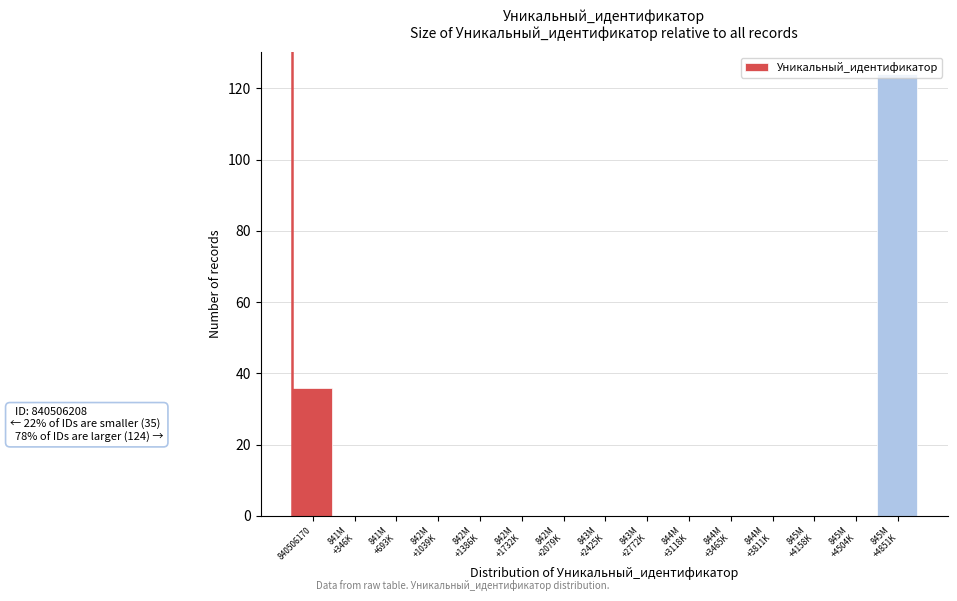

At which label is the value closest to 62?

840506170